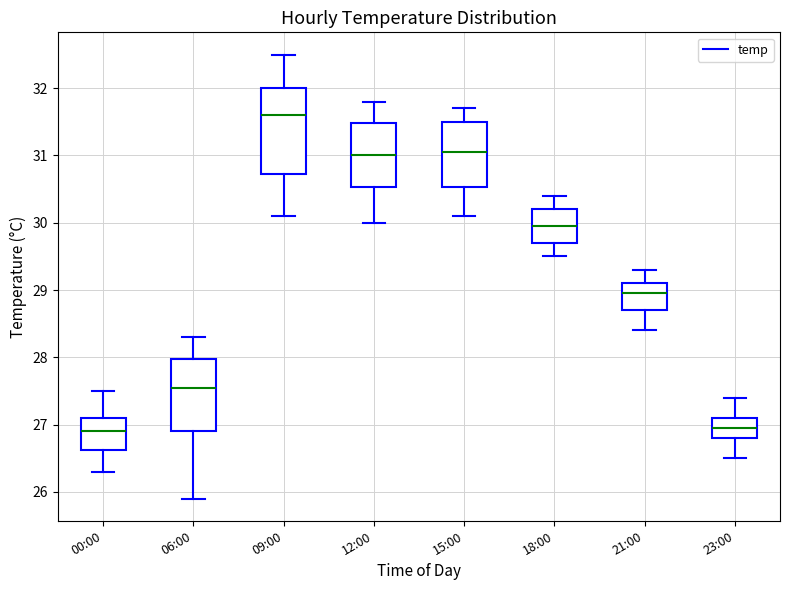

Reading left to right, transcribe this box plot: for each box, give where its median line is, the range the box spans, and where its two whiskers end, as read against the y-axis. The values are not printed on the chart, so give them approximately, as read against the axis.

00:00: median 26.9, box 26.6 to 27.1, whiskers 26.3 to 27.5
06:00: median 27.6, box 26.9 to 28.0, whiskers 25.9 to 28.3
09:00: median 31.6, box 30.7 to 32.0, whiskers 30.1 to 32.5
12:00: median 31.0, box 30.5 to 31.5, whiskers 30.0 to 31.8
15:00: median 31.1, box 30.5 to 31.5, whiskers 30.1 to 31.7
18:00: median 30.0, box 29.7 to 30.2, whiskers 29.5 to 30.4
21:00: median 29.0, box 28.7 to 29.1, whiskers 28.4 to 29.3
23:00: median 27.0, box 26.8 to 27.1, whiskers 26.5 to 27.4